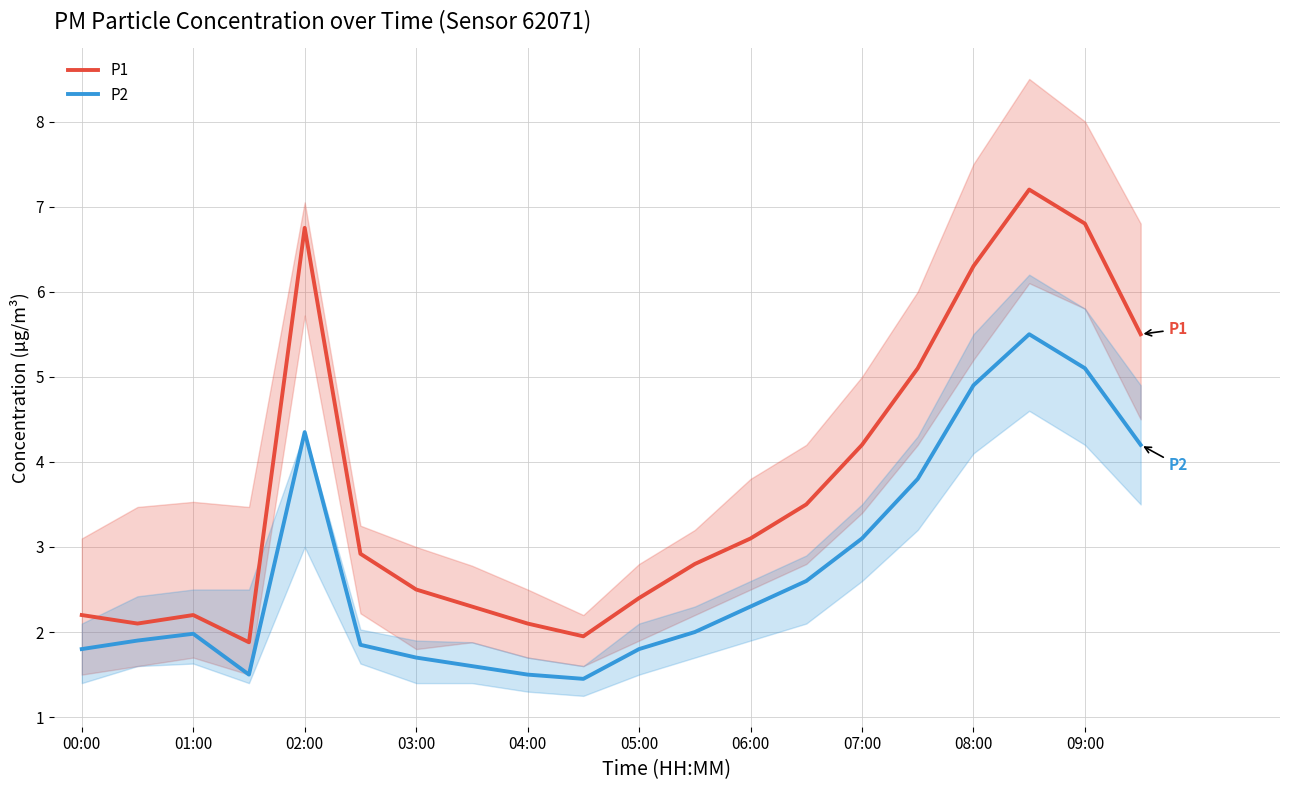

True or false: P2 and P1 intersect in this chart.

False